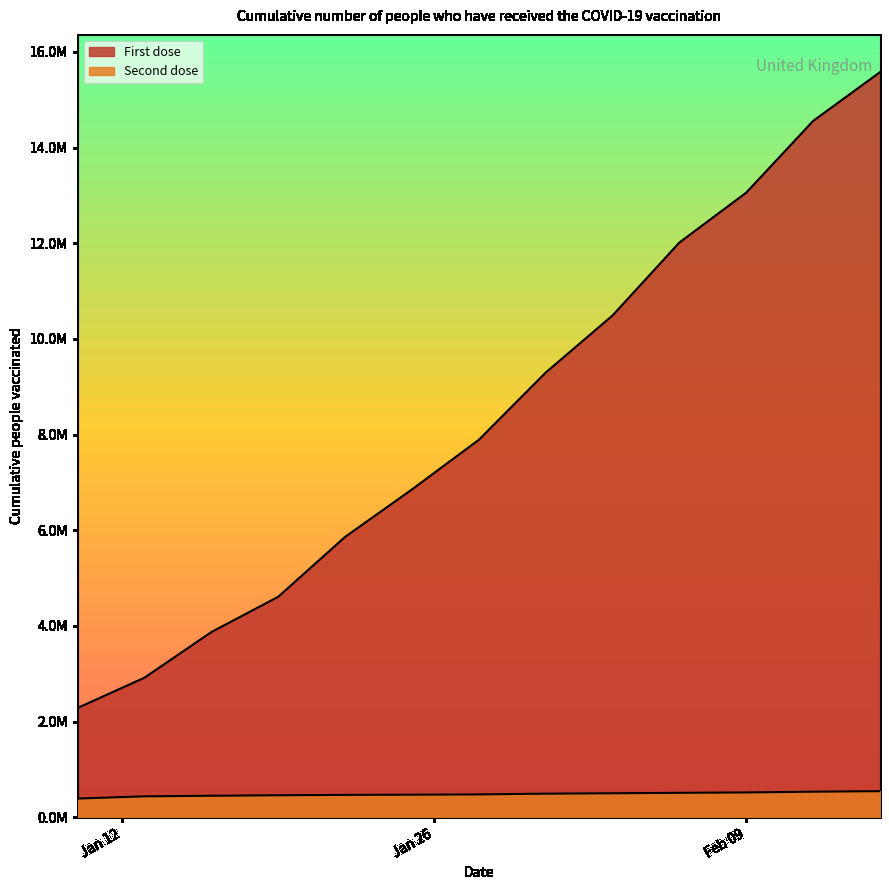

At 2021-01-28, list the series in order from largest to smallest.

First dose, Second dose